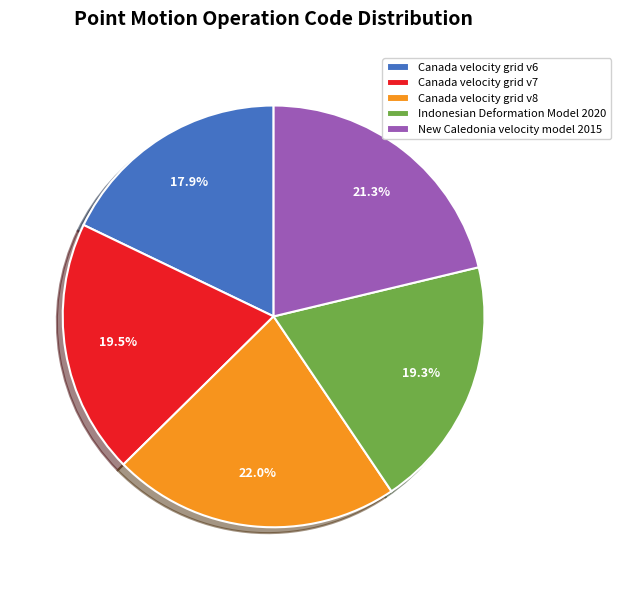

Between Indonesian Deformation Model 2020 and New Caledonia velocity model 2015, which is larger?

New Caledonia velocity model 2015